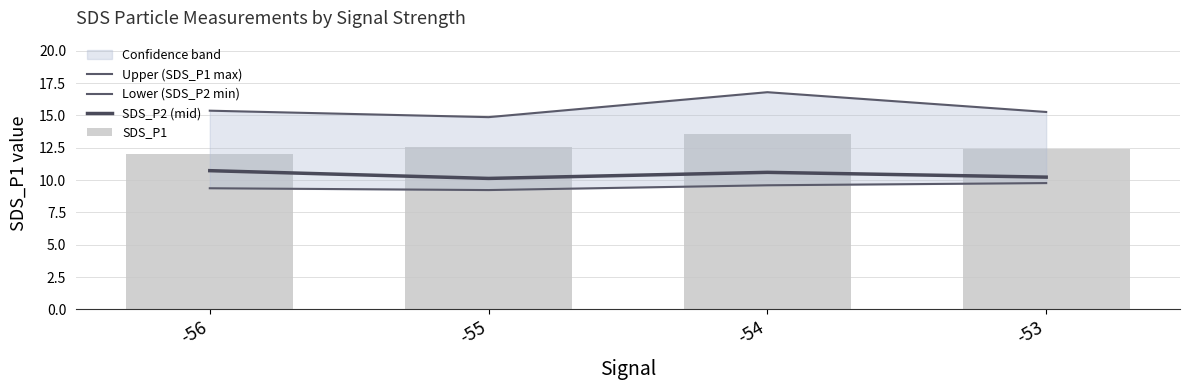

What is the difference between the highest and lowest values at -55?

5.6